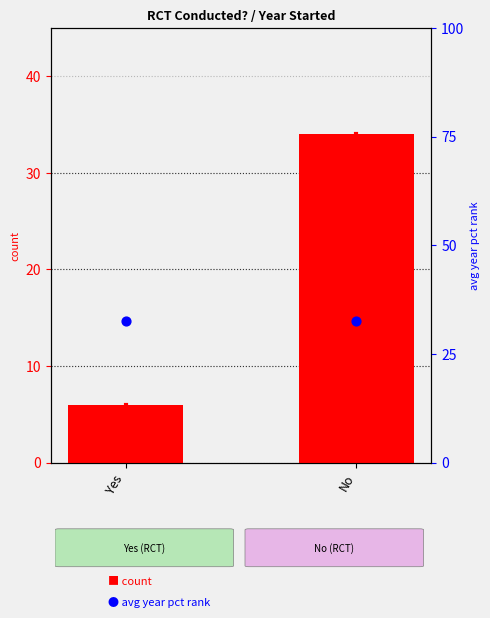

At which category is the sum across all series the highest?

No